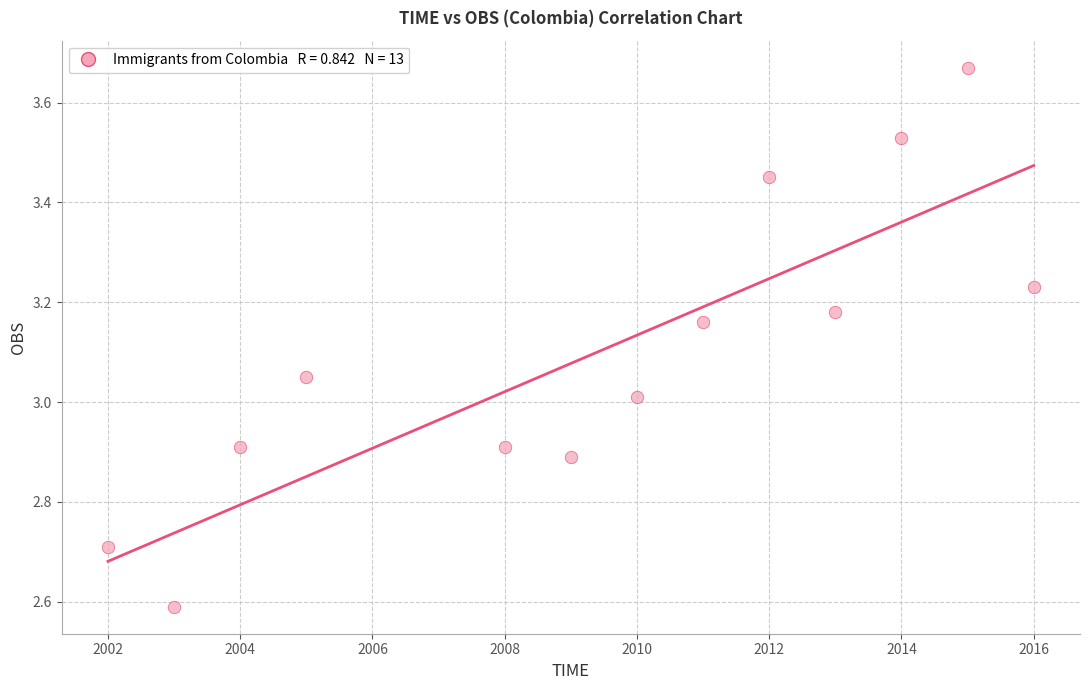

What is the range of Y values (max minus min)?

1.1